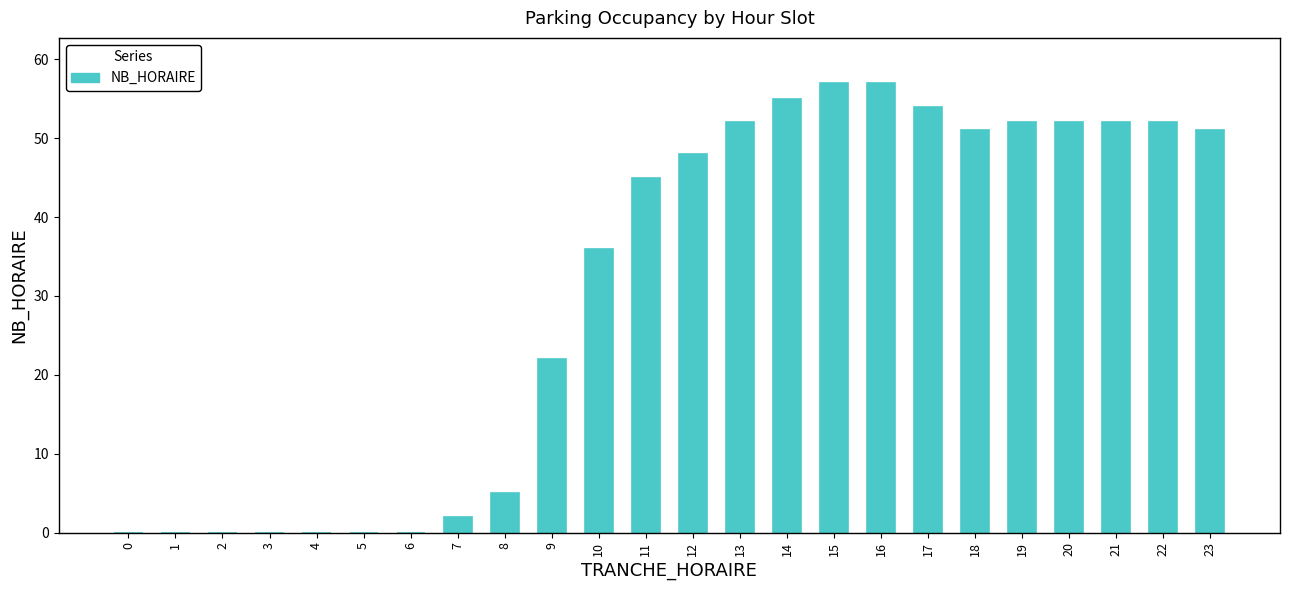

Reading left to right, list all the values displayed in this chart.

0=0	1=0	2=0	3=0	4=0	5=0	6=0	7=2	8=5	9=22	10=36	11=45	12=48	13=52	14=55	15=57	16=57	17=54	18=51	19=52	20=52	21=52	22=52	23=51